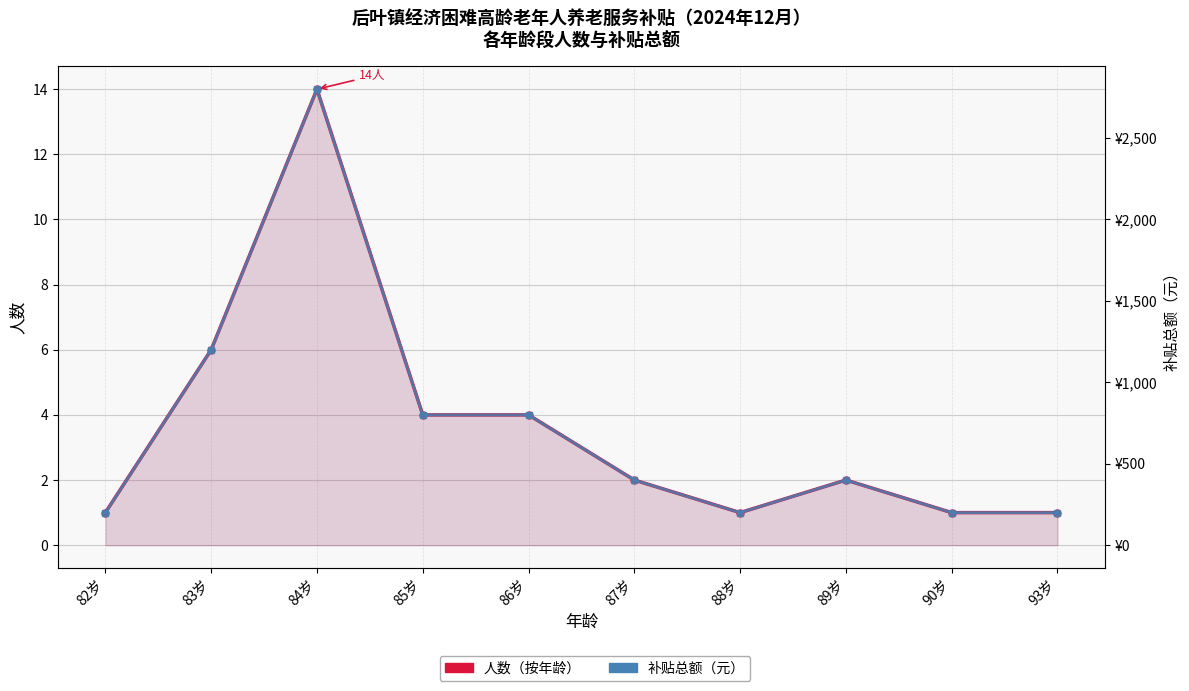

What is the highest value of the 补贴总额（元） series?

2800